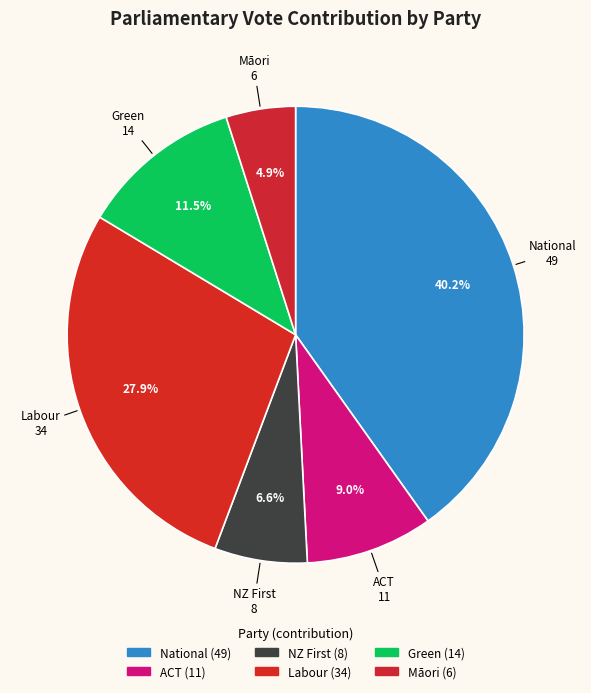

Does any single category account for the majority?

No